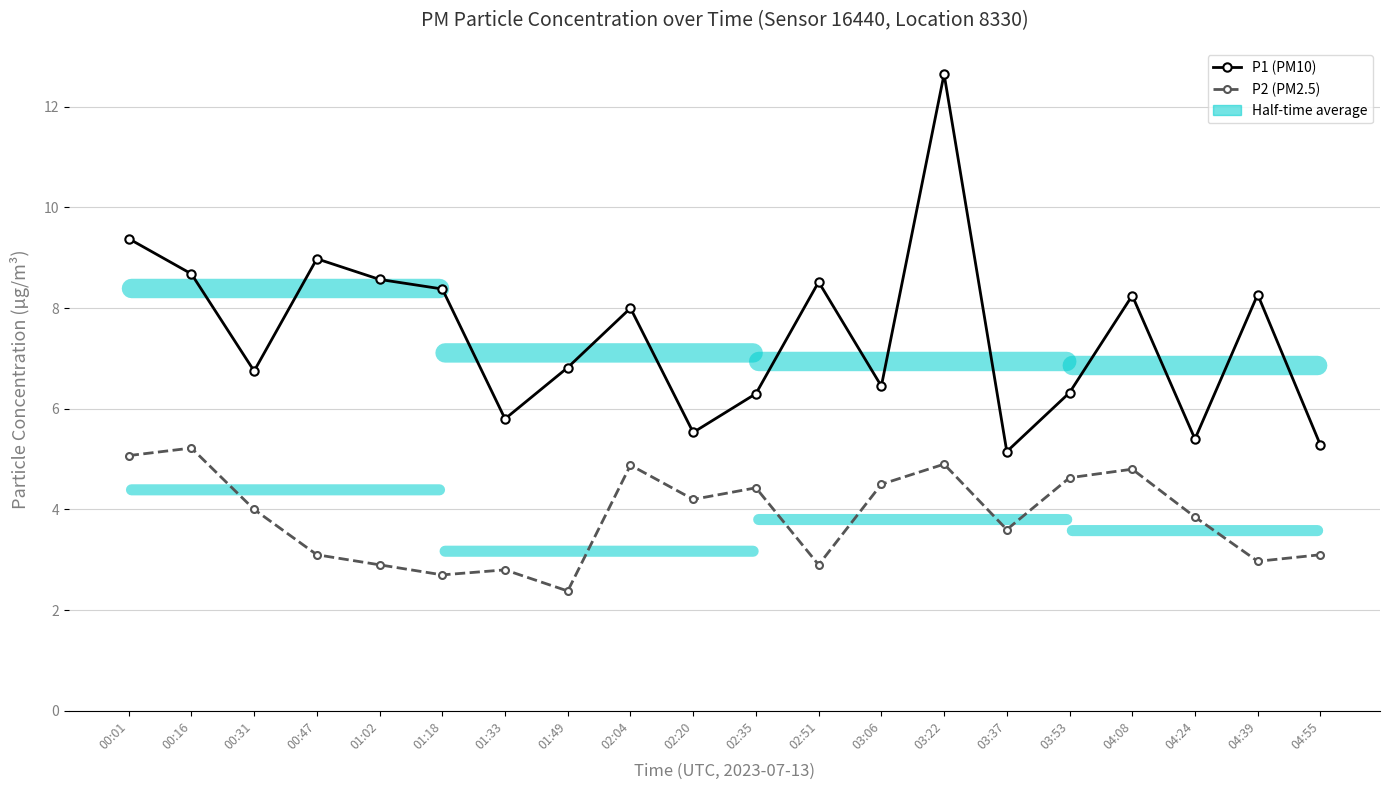

In P2 (PM2.5), how many points are higher than both neighbors (excluding endpoints)?

6